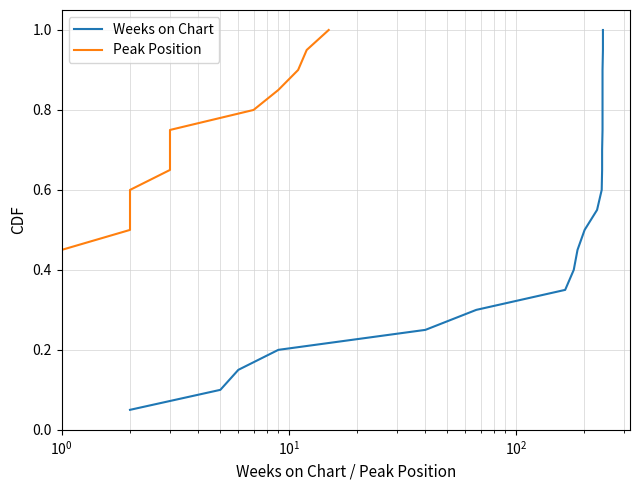

How many categories are shown in the chart?

20